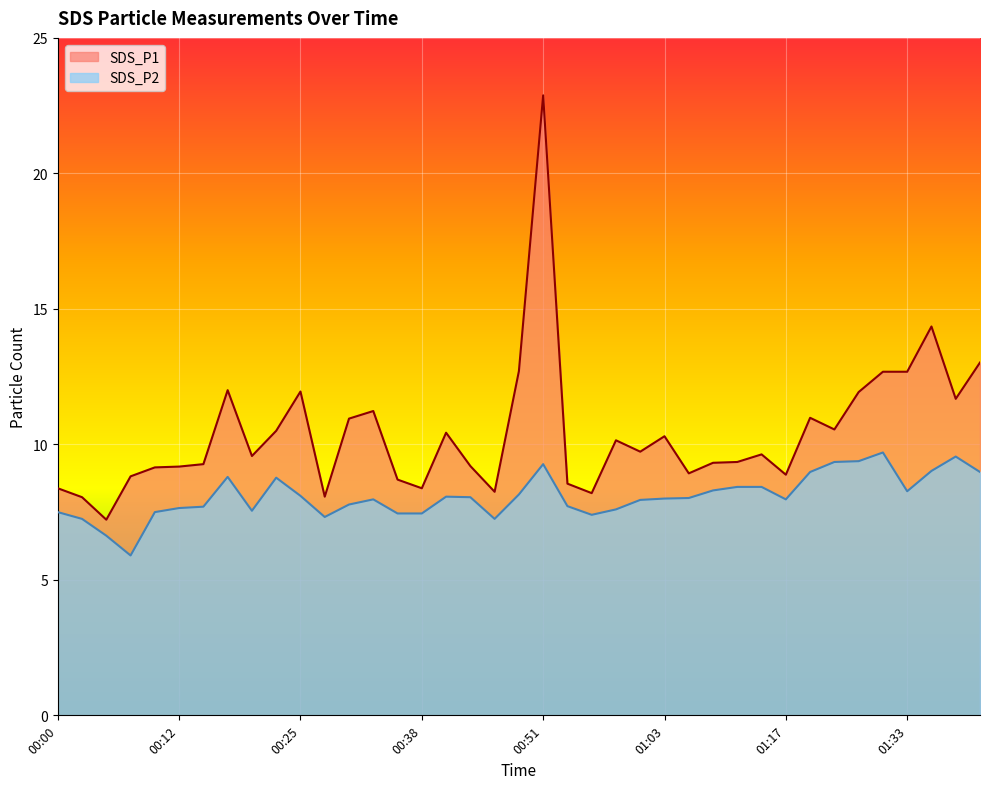

Reading left to right, extract all data points from this chart.

SDS_P1: 8.4	8.1	7.2	8.8	9.2	9.2	9.3	12.0	9.6	10.5	11.9	8.1	10.9	11.2	8.7	8.4	10.4	9.2	8.2	12.7	22.9	8.6	8.2	10.2	9.7	10.3	8.9	9.3	9.3	9.6	8.9	11.0	10.6	11.9	12.7	12.7	14.3	11.7	13.0
SDS_P2: 7.5	7.2	6.6	5.9	7.5	7.7	7.7	8.8	7.5	8.8	8.1	7.3	7.8	8.0	7.5	7.5	8.1	8.1	7.2	8.2	9.3	7.7	7.4	7.6	8.0	8.0	8.0	8.3	8.4	8.4	8.0	9.0	9.3	9.4	9.7	8.3	9.0	9.6	9.0